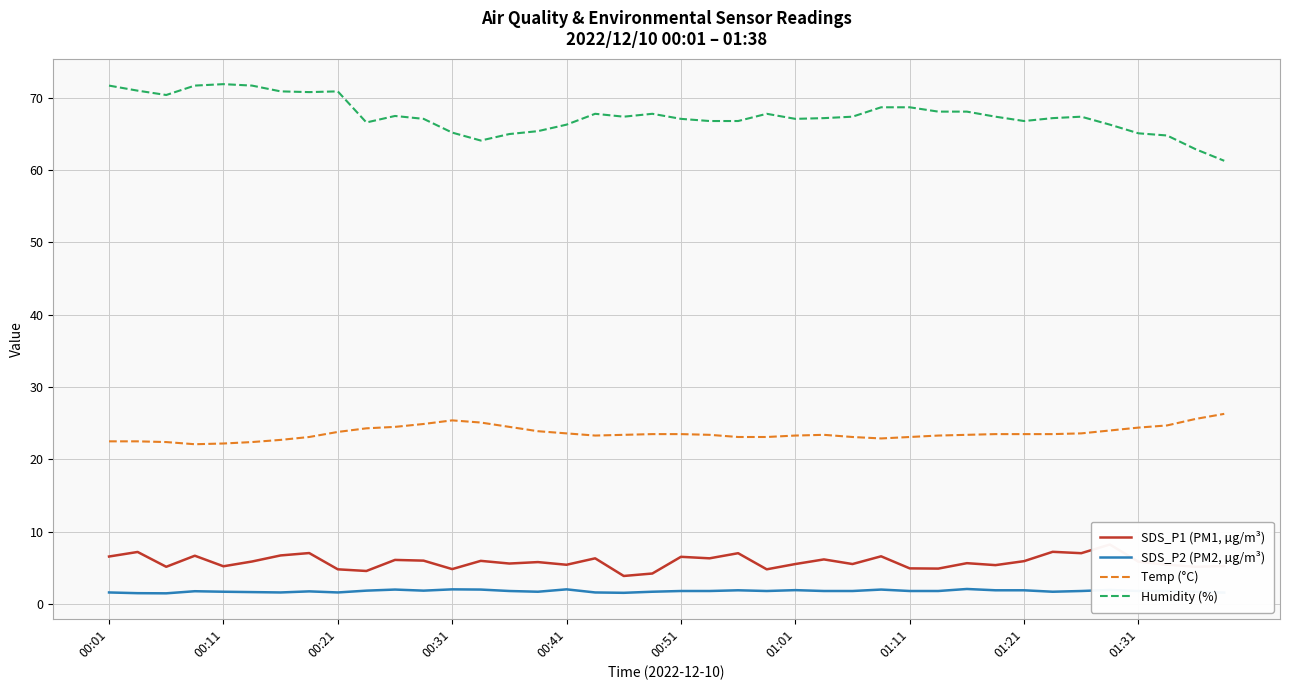

What is the highest value of the Temp (°C) series?

26.3